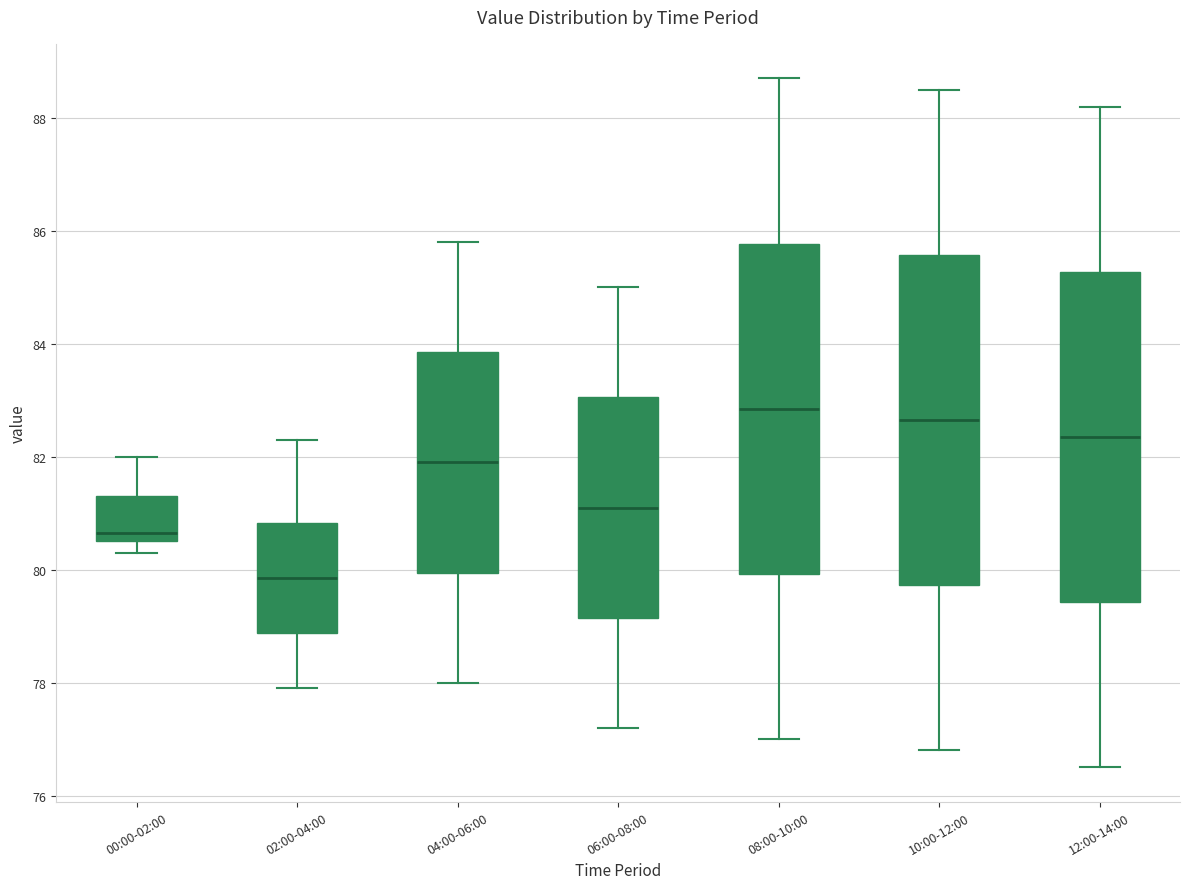

Reading left to right, read every box against the y-axis: the position of its median line, the range the box covers, and the ends of its whiskers. The values are not printed on the chart, so give them approximately, as read against the axis.

00:00-02:00: median 80.6 (just above the box's lower edge), box 80.6 to 81.4, whiskers 80.4 to 82.0
02:00-04:00: median 79.8, box 78.8 to 80.8, whiskers 78.0 to 82.4
04:00-06:00: median 82.0, box 80.0 to 83.8, whiskers 78.0 to 85.8
06:00-08:00: median 81.2, box 79.2 to 83.0, whiskers 77.2 to 85.0
08:00-10:00: median 82.8, box 80.0 to 85.8, whiskers 77.0 to 88.8
10:00-12:00: median 82.6, box 79.8 to 85.6, whiskers 76.8 to 88.6
12:00-14:00: median 82.4, box 79.4 to 85.2, whiskers 76.6 to 88.2